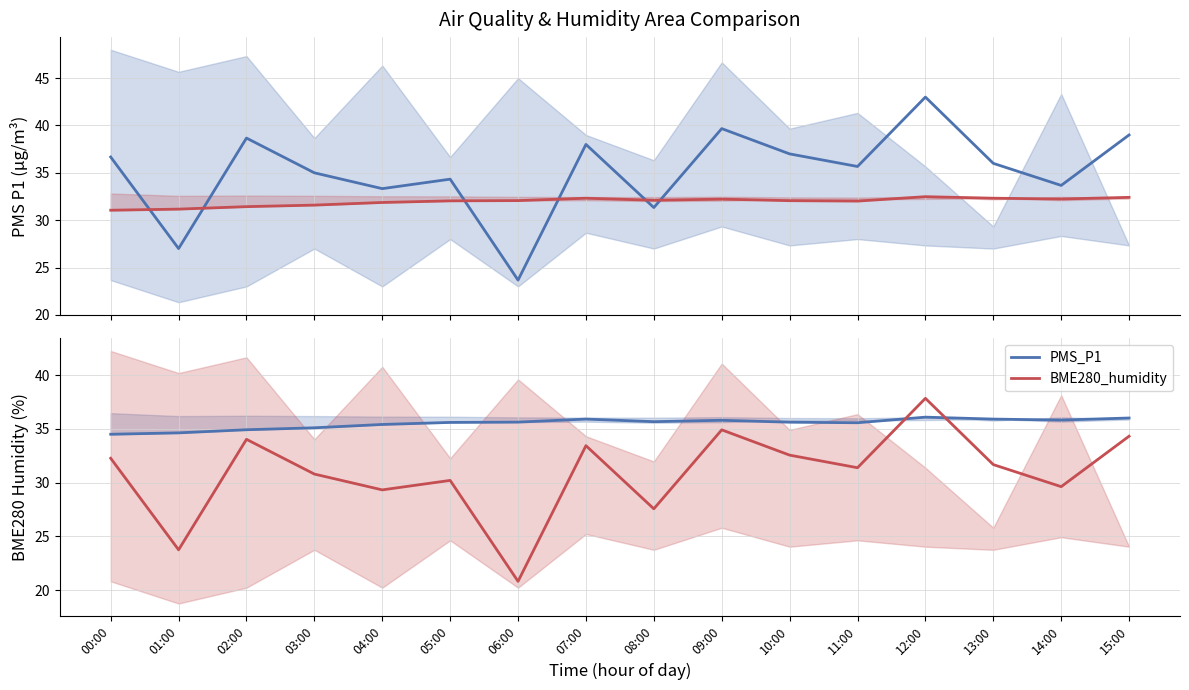

How many interior local peaks does the BME280_humidity series have?

3